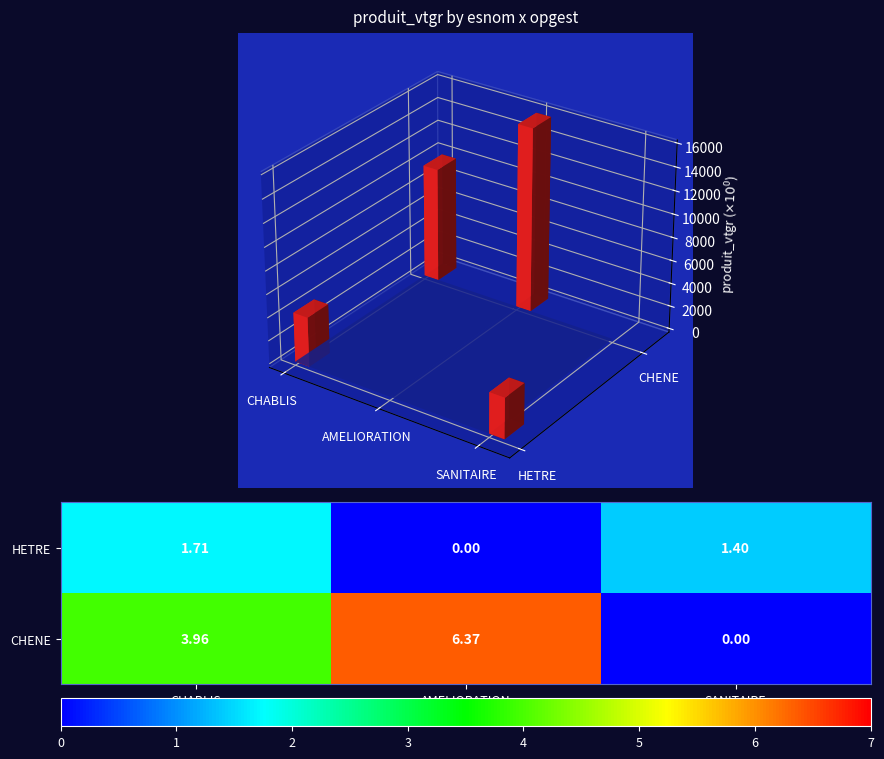

Is the value of HETRE at AMELIORATION greater than the value of CHENE at CHABLIS?

No